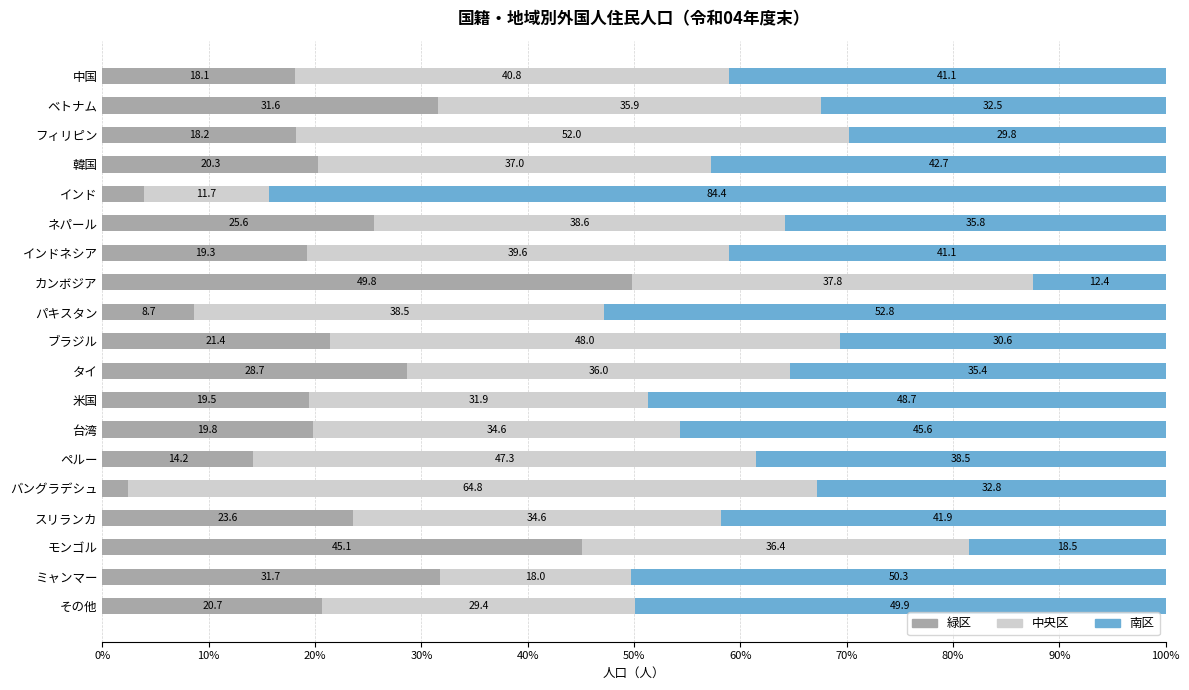

What is the average value of the 緑区 series?

22.2